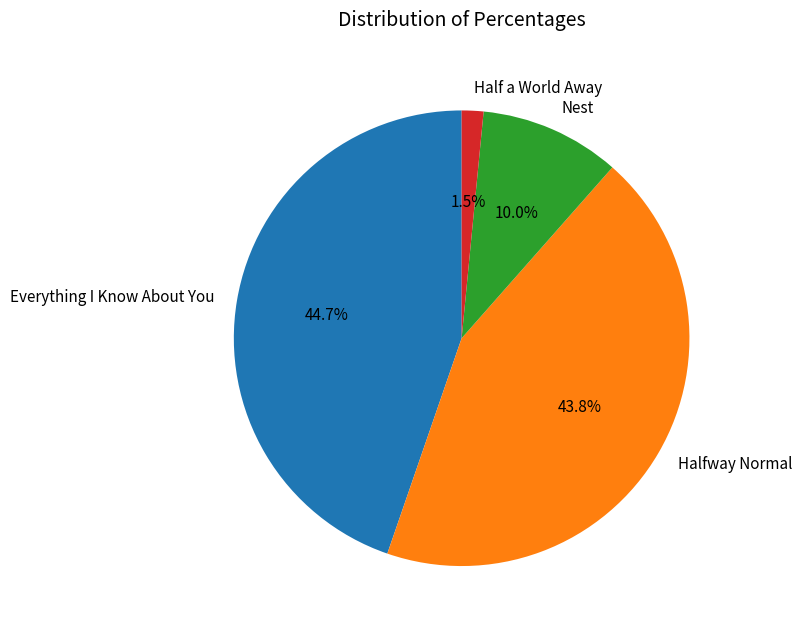

Is it true that Half a World Away is 8% of the pie?

False